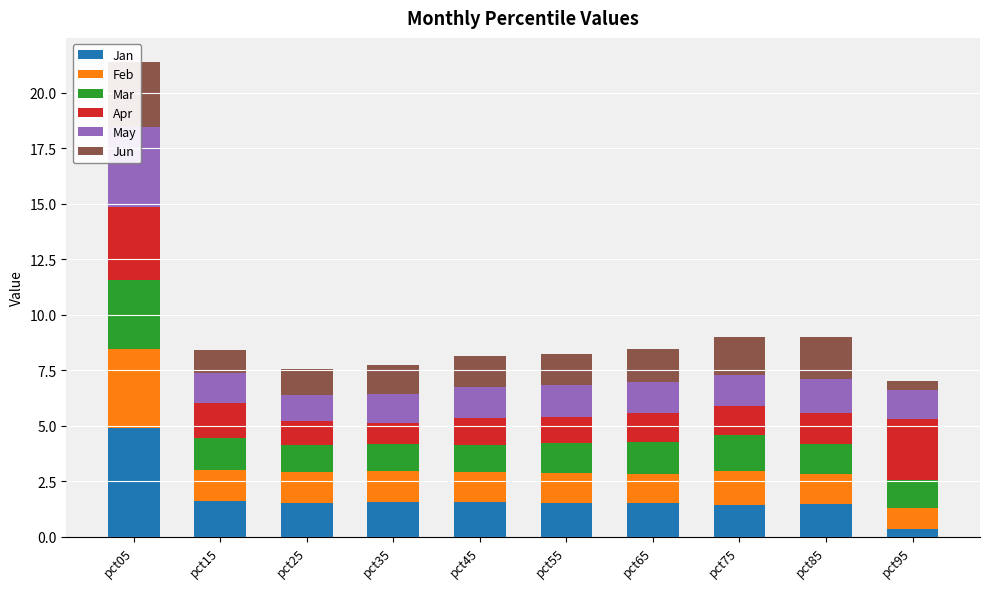

The Jun series shows 0.6 at pct75. True or false?

False